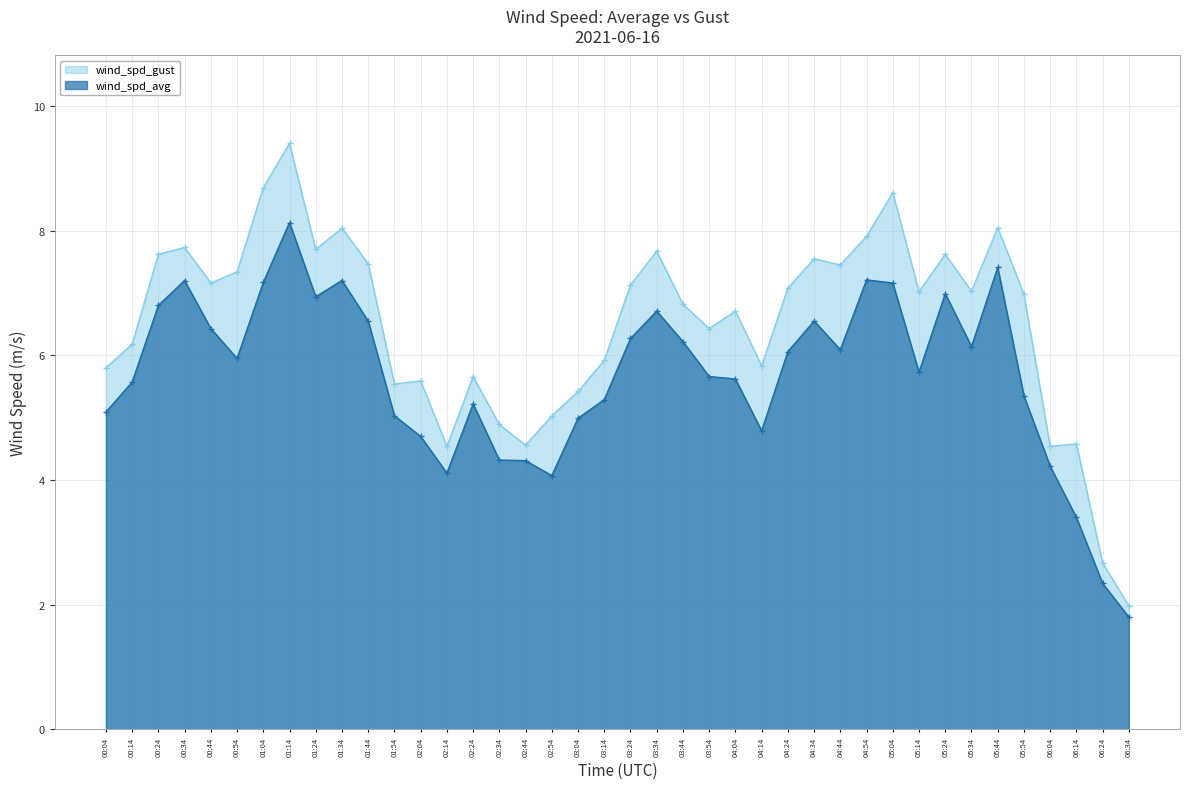

What is the label of the 2nd point from the left?

00:14